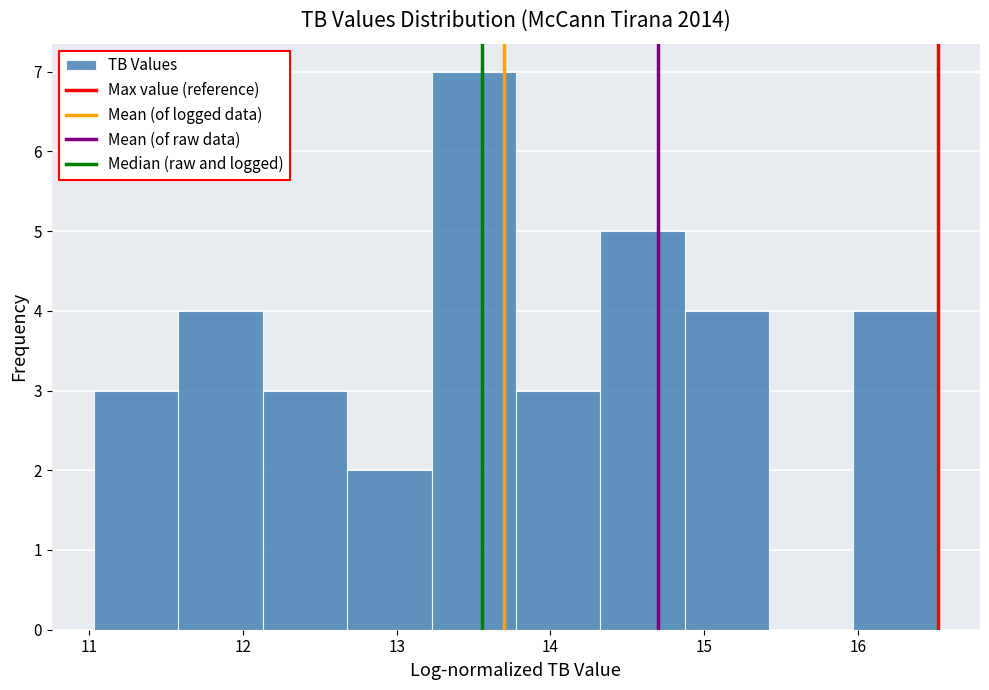

Reading left to right, transcribe this chart: for each bar, give the range it covers on the x-axis and its height. Neither the bar edges nor the heights are printed on the chart, so give them approximately, as read against the axes.

11.0 to 11.6: 3
11.6 to 12.1: 4
12.1 to 12.7: 3
12.7 to 13.2: 2
13.2 to 13.8: 7
13.8 to 14.3: 3
14.3 to 14.9: 5
14.9 to 15.4: 4
15.4 to 16.0: 0
16.0 to 16.5: 4